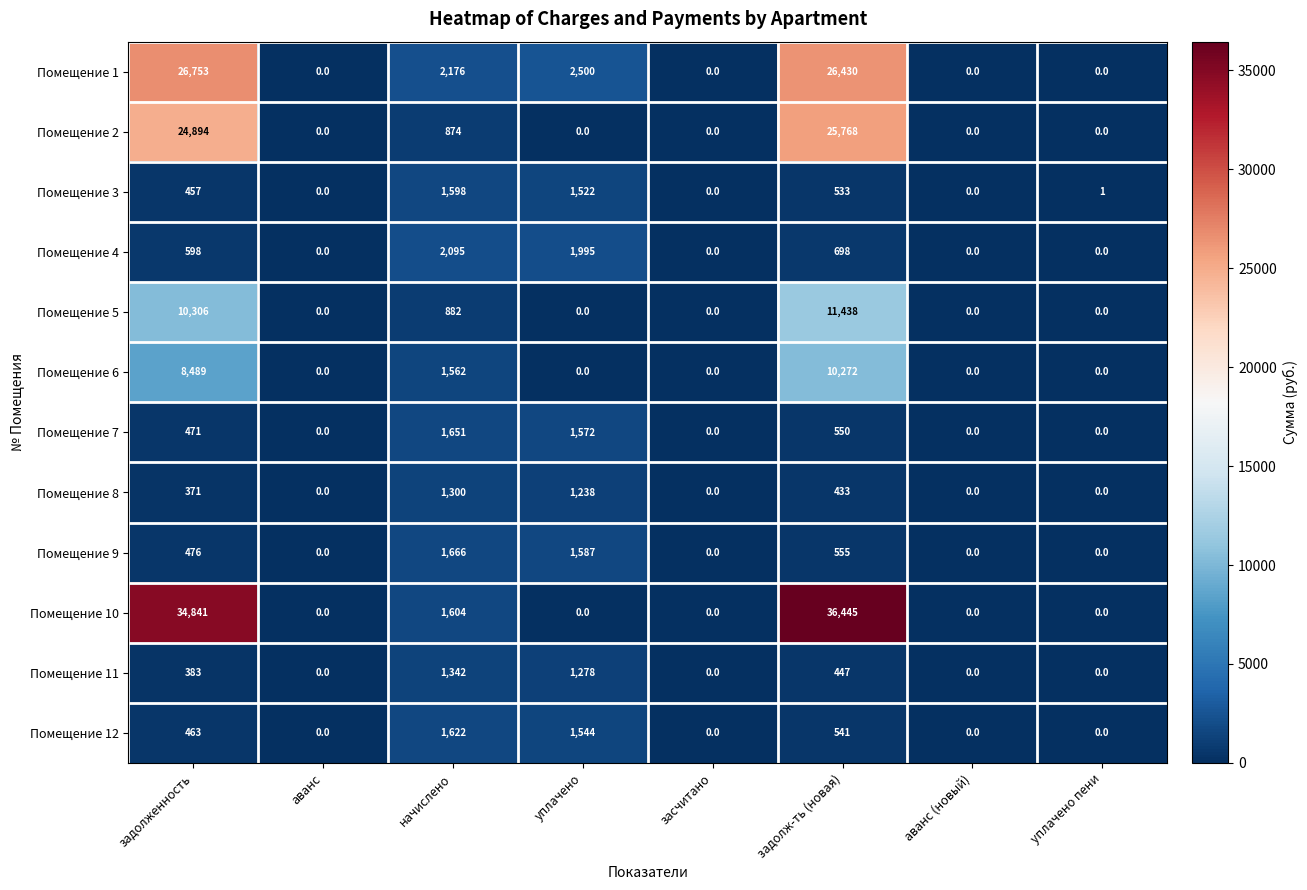

Rank the series by their maximum value, from lowest to highest.

Помещение 8, Помещение 11, Помещение 3, Помещение 12, Помещение 7, Помещение 9, Помещение 4, Помещение 6, Помещение 5, Помещение 2, Помещение 1, Помещение 10